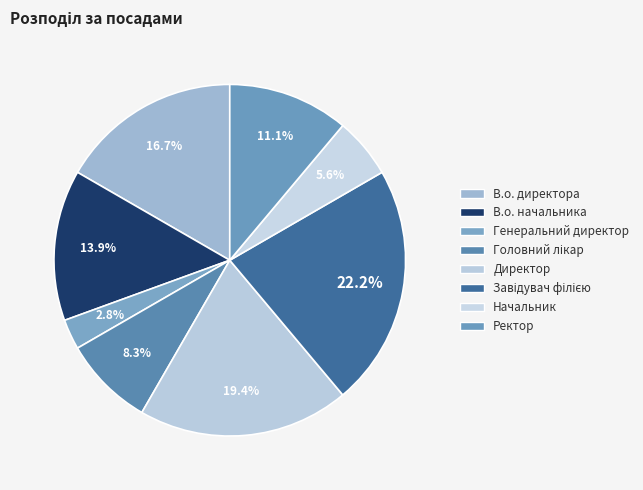

Does any single category account for the majority?

No